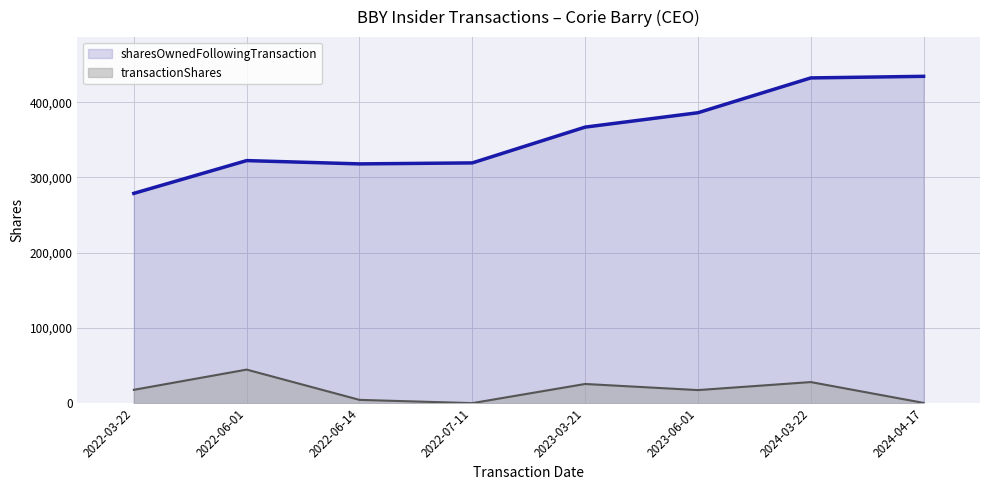

What is the sum of all transactionShares values?

138105